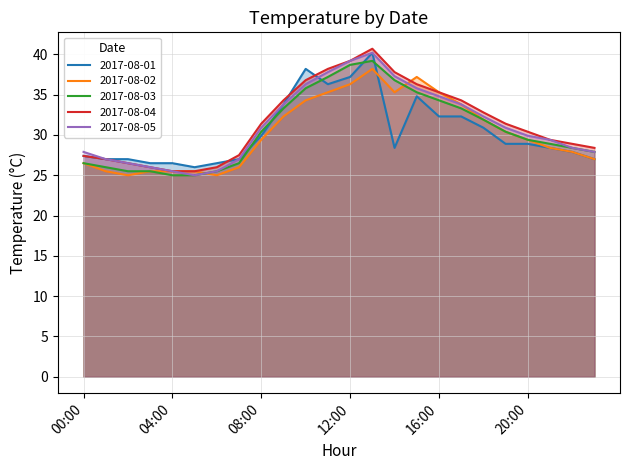

List the series in order of their peak value, highest first.

2017-08-04, 2017-08-01, 2017-08-05, 2017-08-03, 2017-08-02